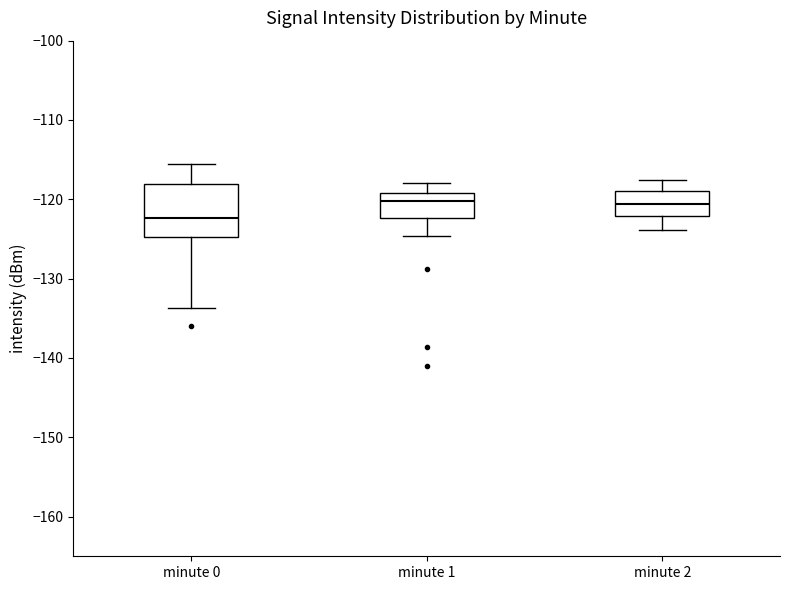

Which box has the lowest median line?

minute 0